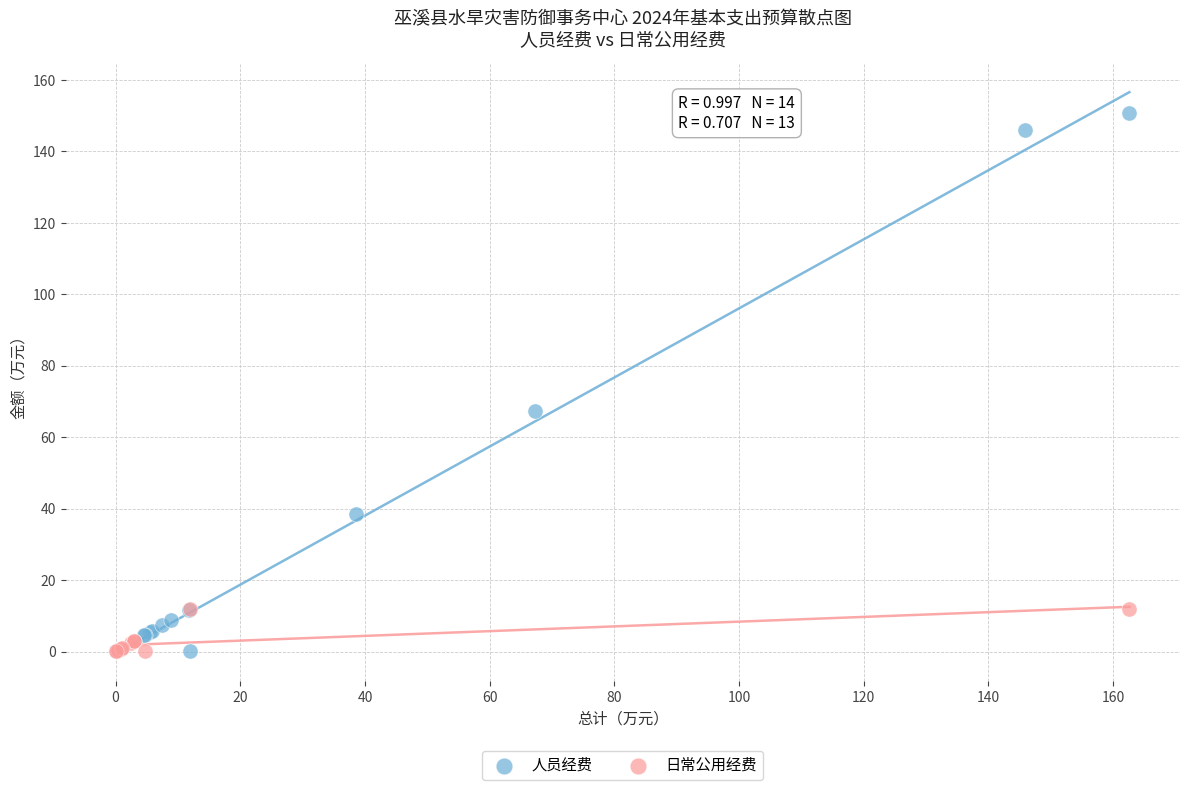

What are all the series names shown in the legend?

人员经费, 日常公用经费